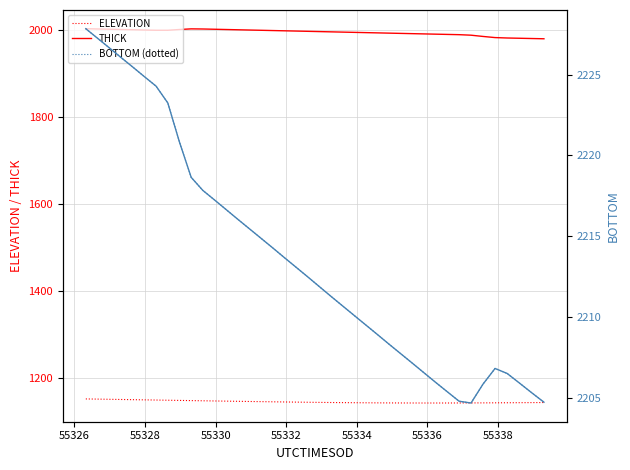

True or false: THICK and ELEVATION cross at least once.

False